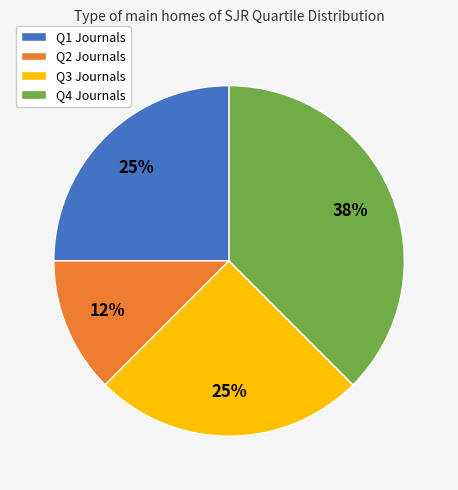

Do Q1 and Q2 together represent more than half of the pie?

No